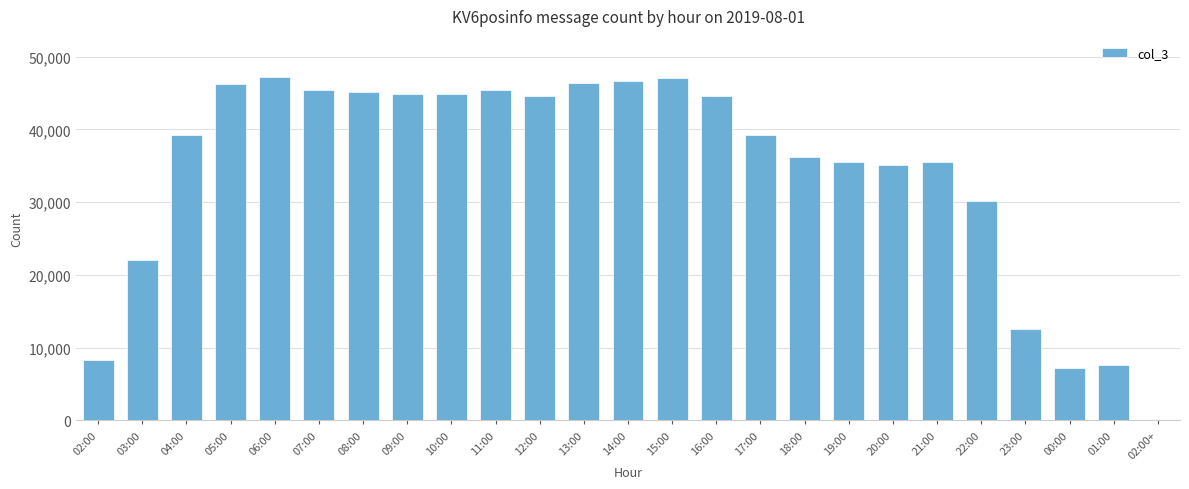

What is the greatest value displayed?

47202